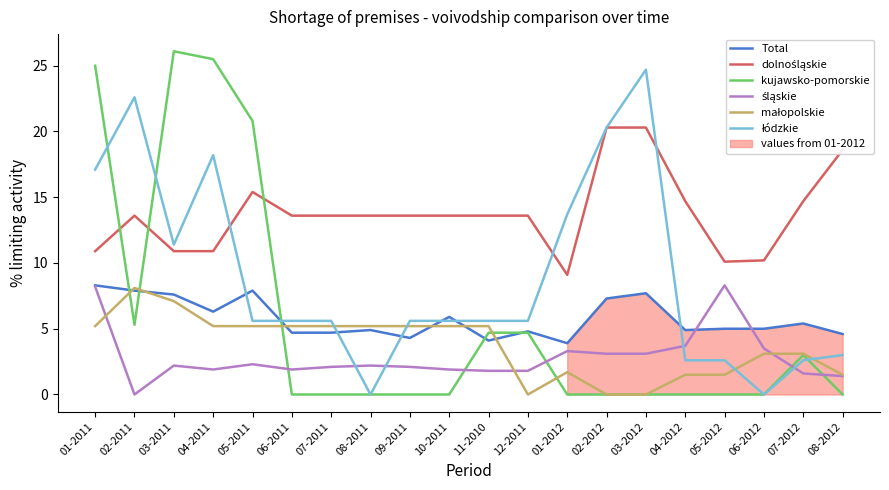

What is the total value across all series at 08-2011?

25.9